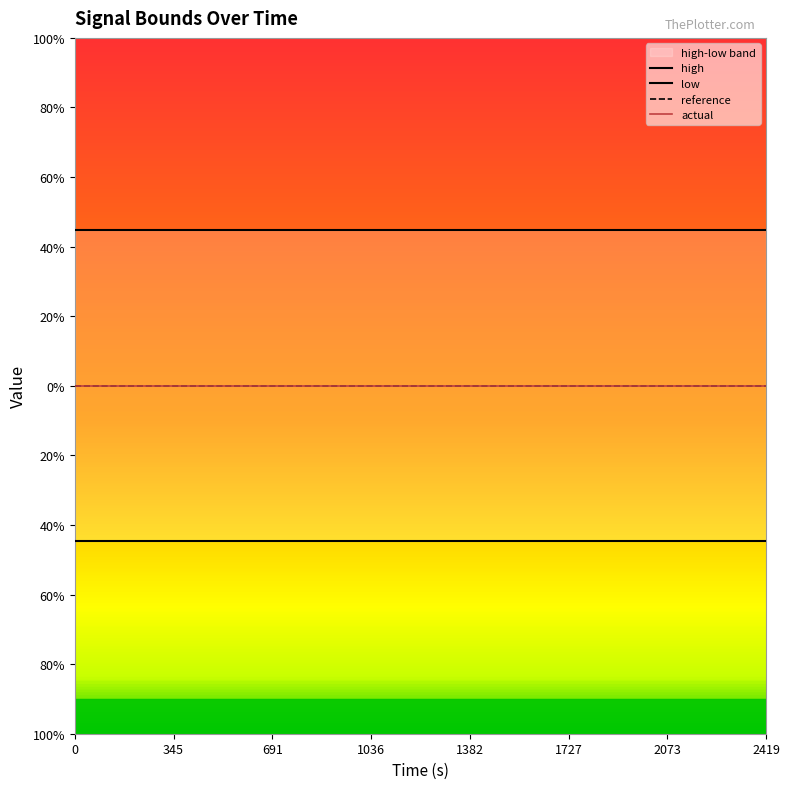

The value of high at 691 is 44.7. True or false?

True